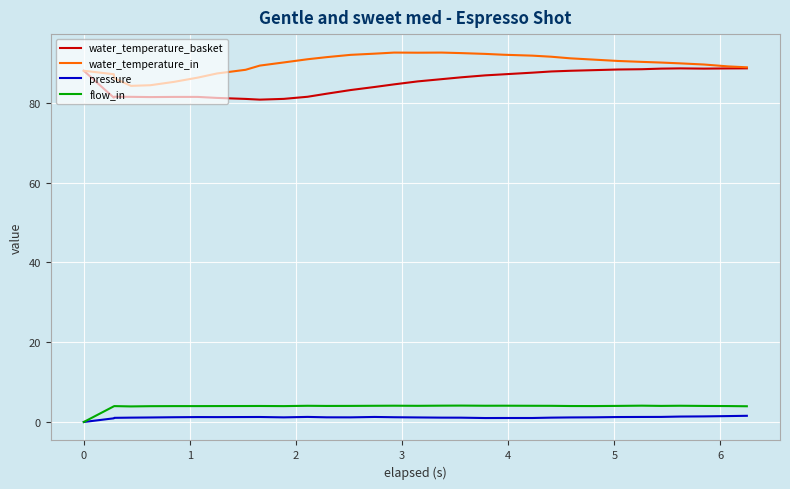

True or false: water_temperature_in and flow_in intersect in this chart.

False